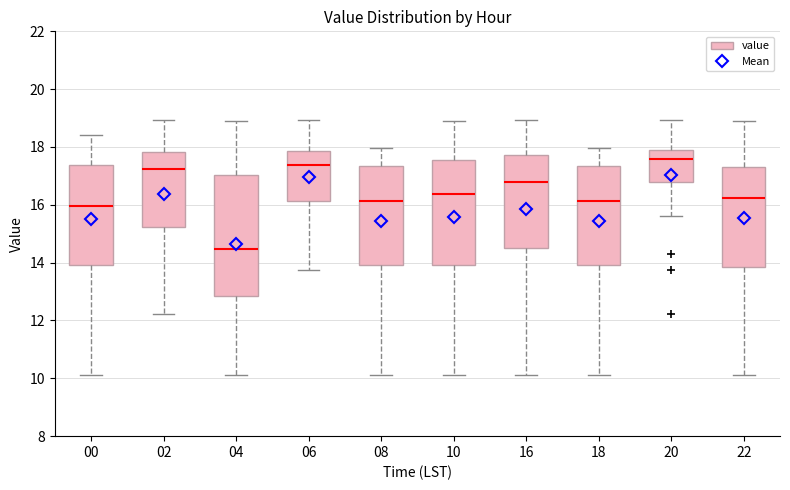

Which box has the highest median line?

20